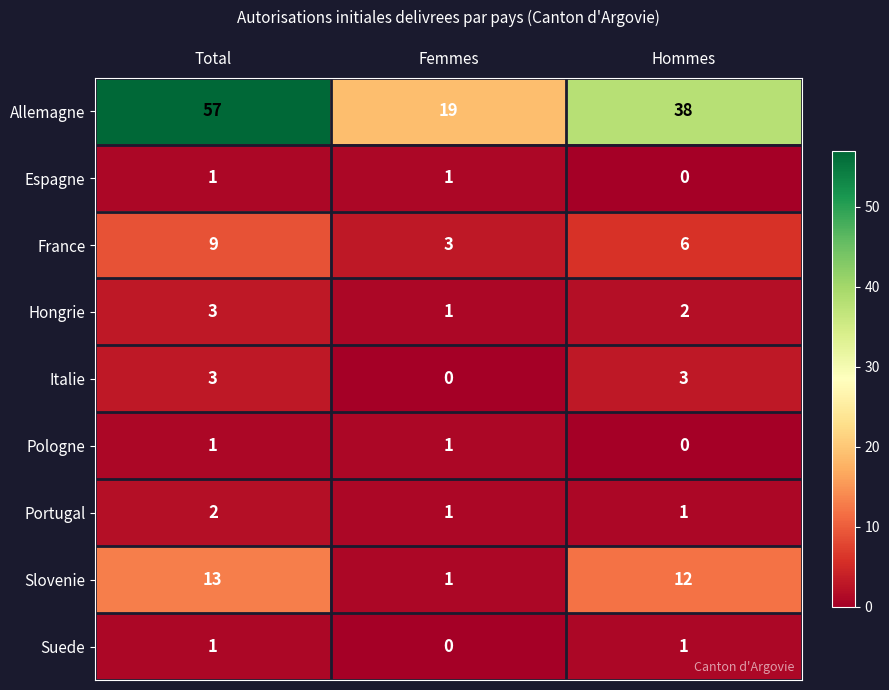

Which series changed the most between Total and Hommes?

Allemagne